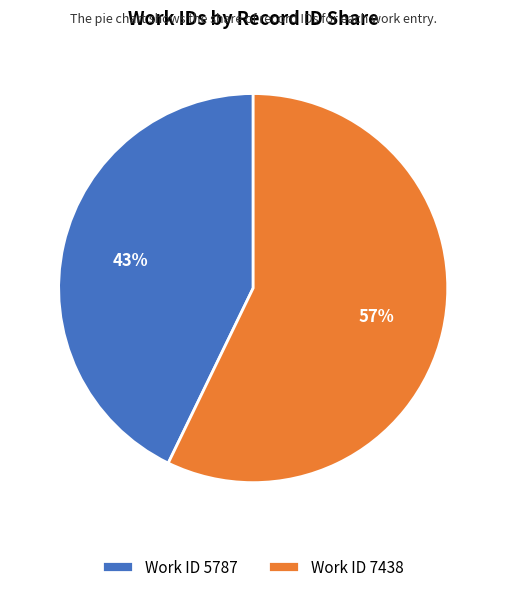

What percentage is the Work ID 5787 slice, to the nearest percent?

43%